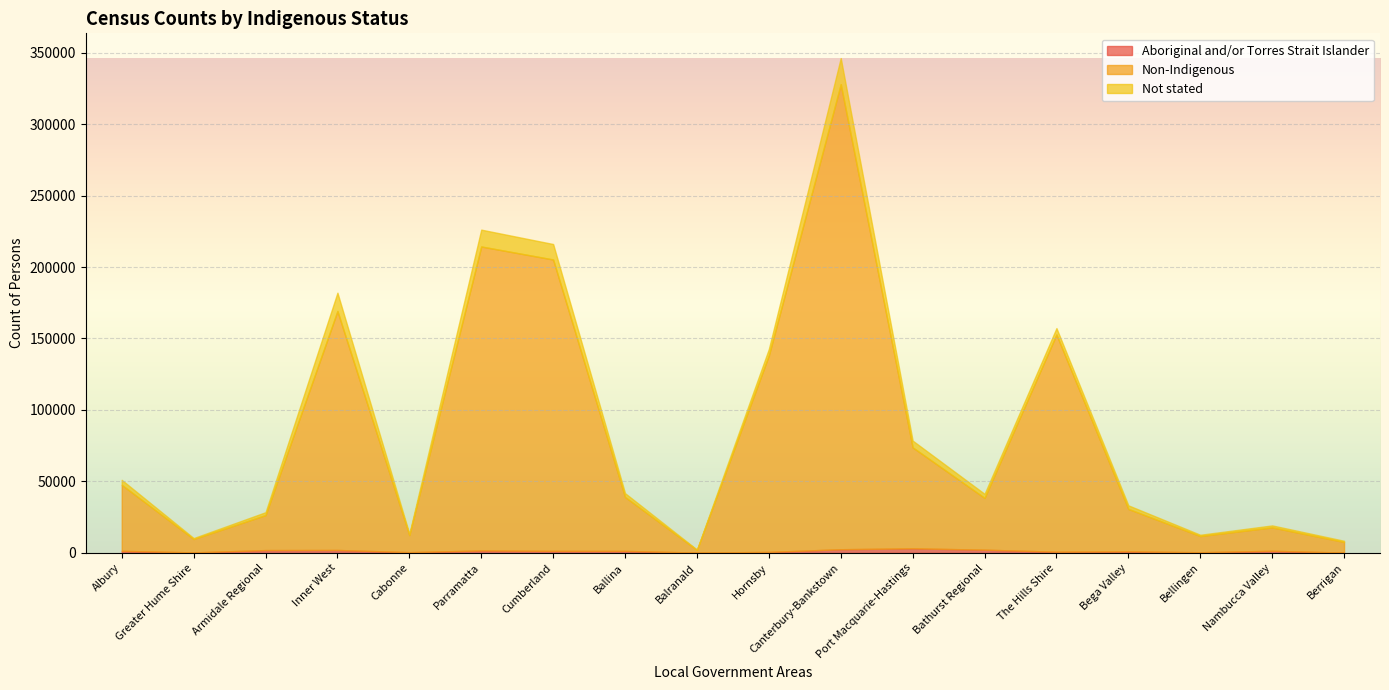

True or false: Not stated and Non-Indigenous cross at least once.

False